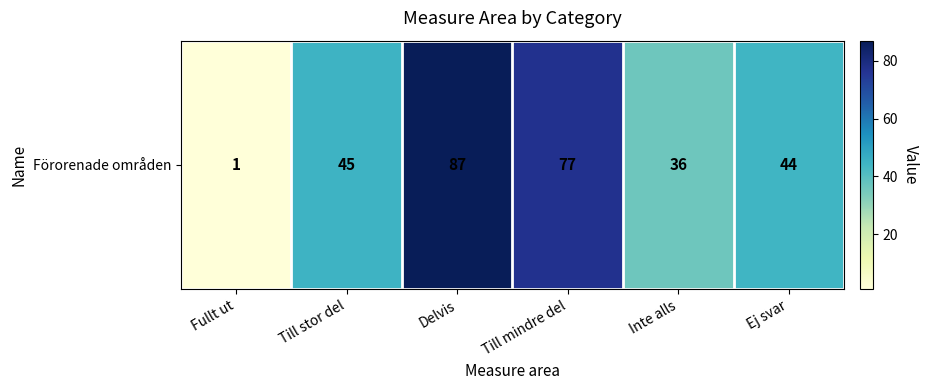

Which has a higher value, Till mindre del or Fullt ut?

Till mindre del